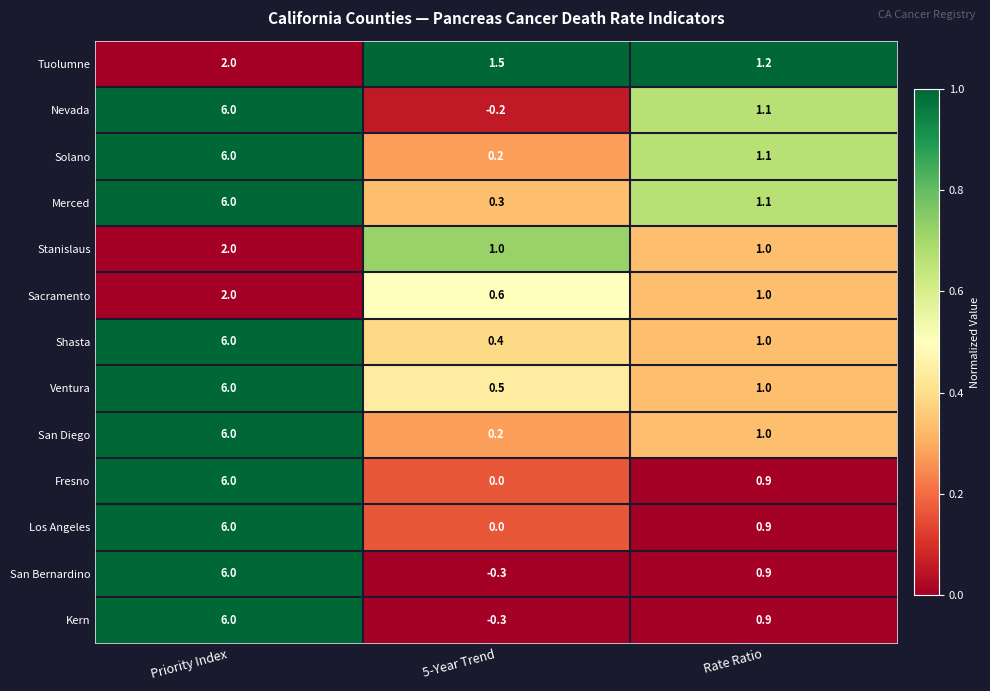

Between 5-Year Trend and Rate Ratio, which series saw the biggest shift?

Nevada